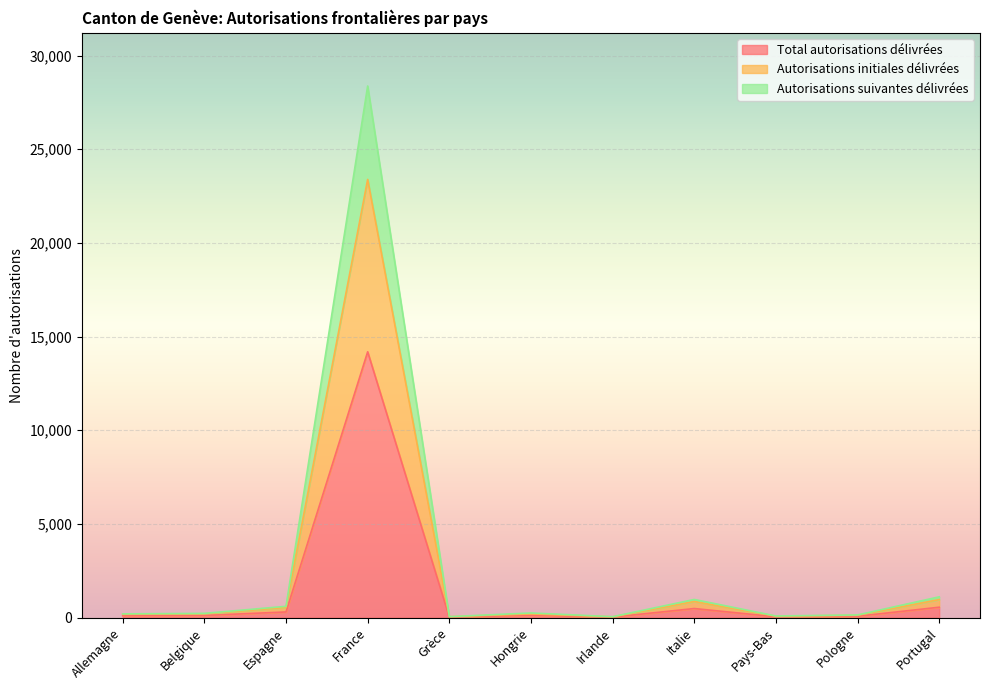

Rank the series by their average value, from lowest to highest.

Total autorisations délivrées, Autorisations initiales délivrées, Autorisations suivantes délivrées